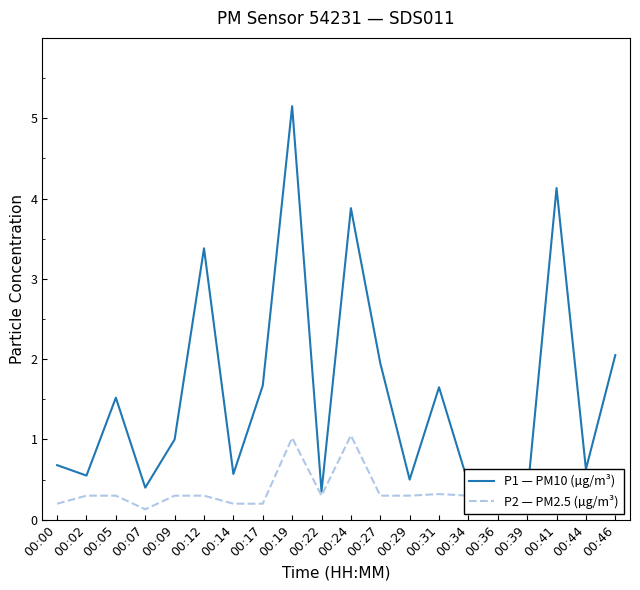

In P2 — PM2.5 (µg/m³), how many points are higher than both neighbors (excluding endpoints)?

5